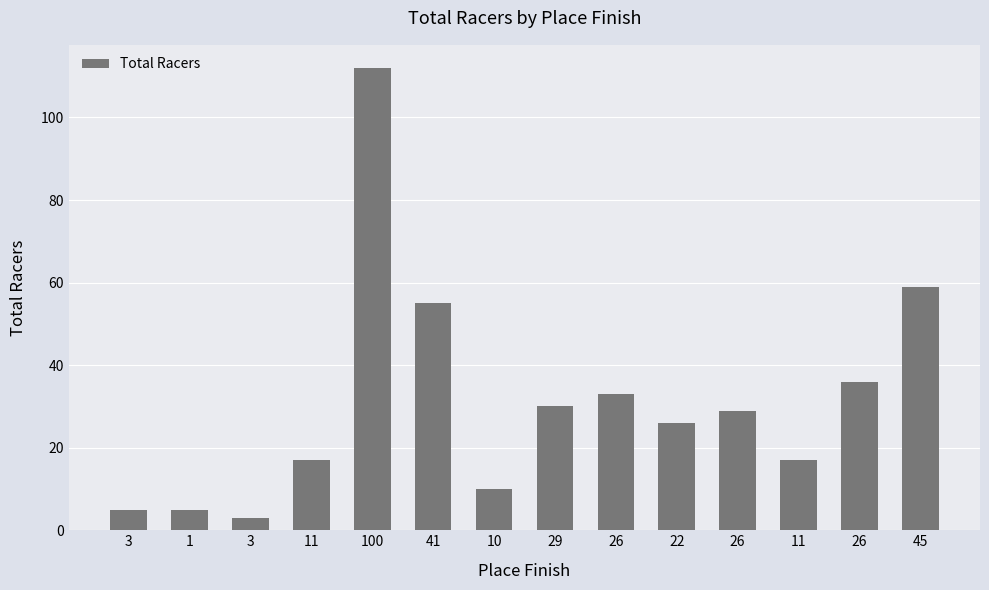

How many series are shown in this chart?

1